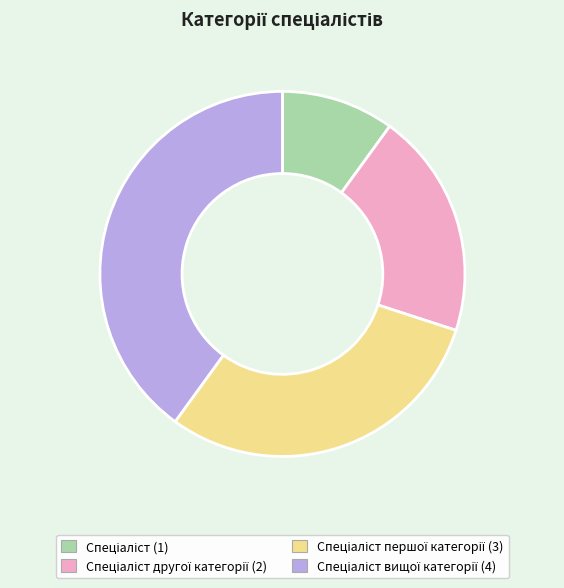

Is there a majority slice in this chart?

No